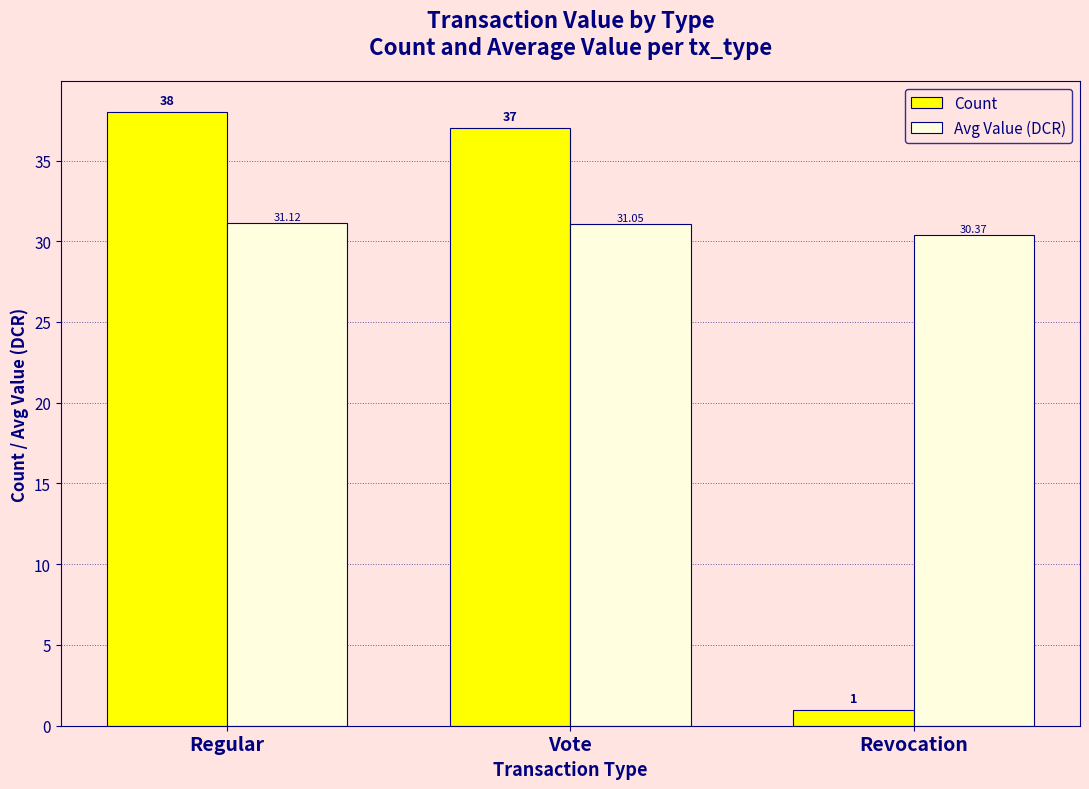

List the labels in order of Avg Value (DCR) value, smallest first.

Revocation, Vote, Regular